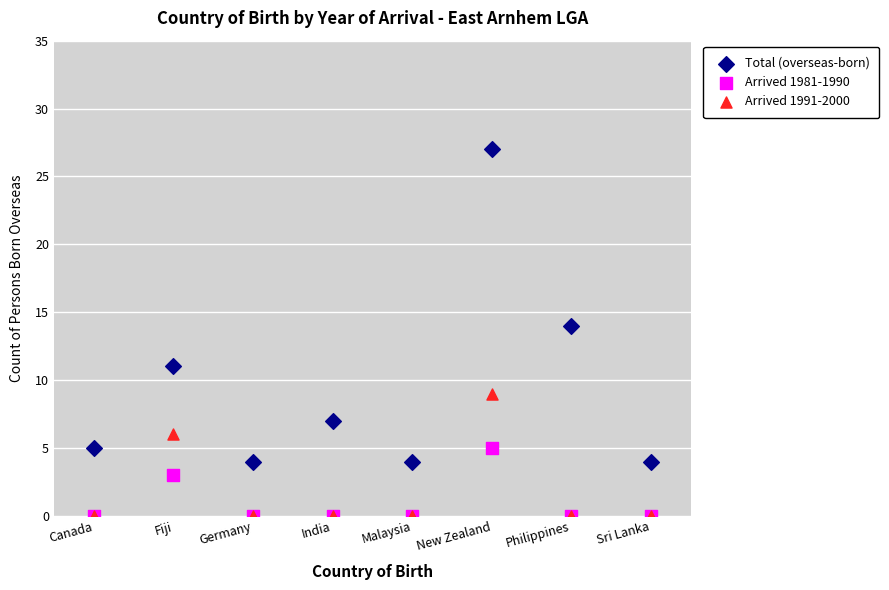

Which series has the largest Y range (max minus min)?

Total (overseas-born)